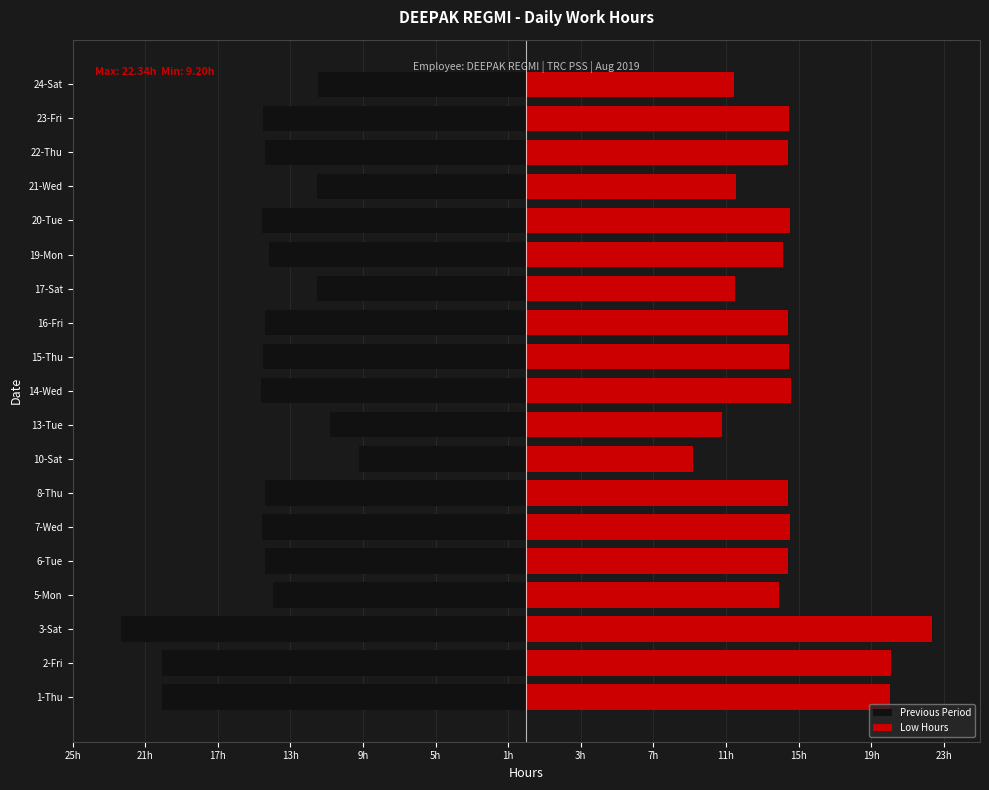

Reading left to right, transcribe all the data shown in this chart.

Previous Period: -20.1	-20.1	-22.3	-13.9	-14.4	-14.6	-14.4	-9.2	-10.8	-14.6	-14.5	-14.4	-11.5	-14.2	-14.6	-11.5	-14.4	-14.5	-11.5
Low Hours: 20.1	20.1	22.3	13.9	14.4	14.6	14.4	9.2	10.8	14.6	14.5	14.4	11.5	14.2	14.6	11.5	14.4	14.5	11.5